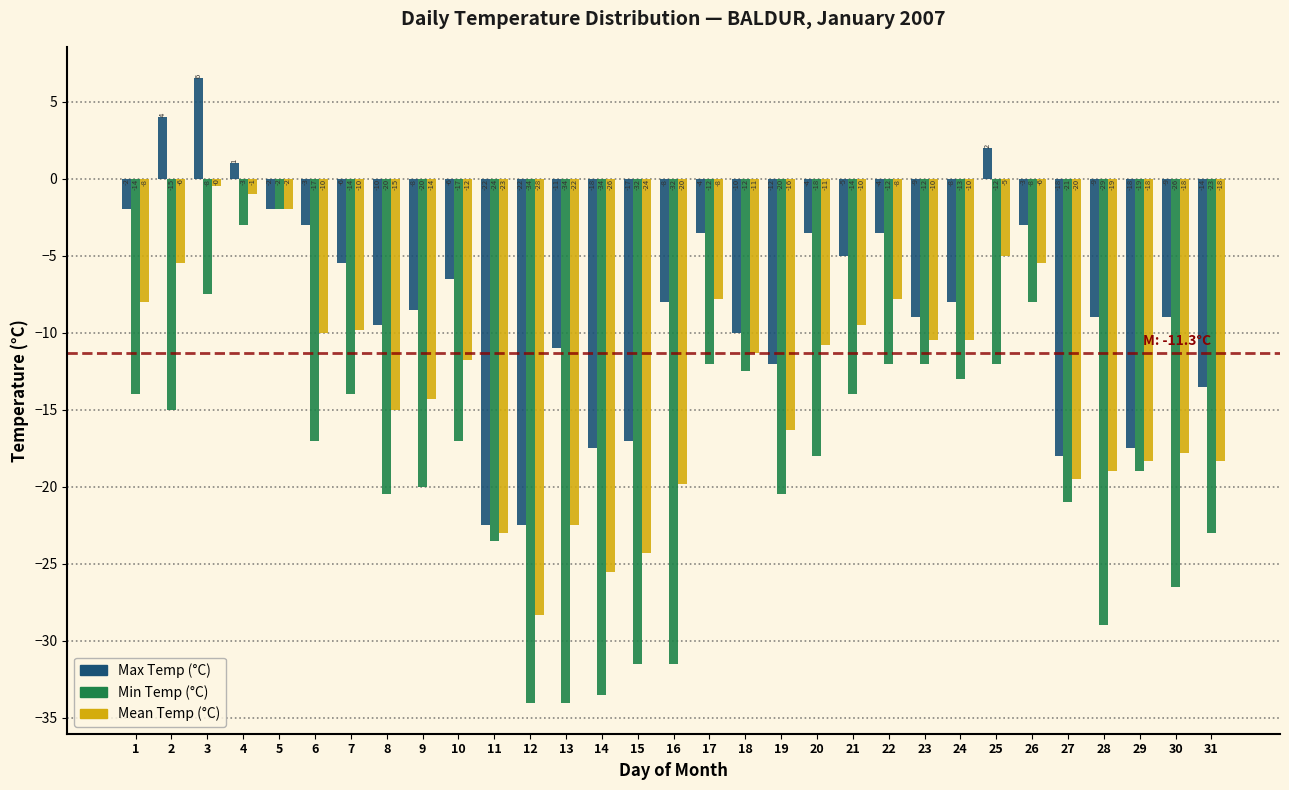

Which label corresponds to the largest value in the chart?

3